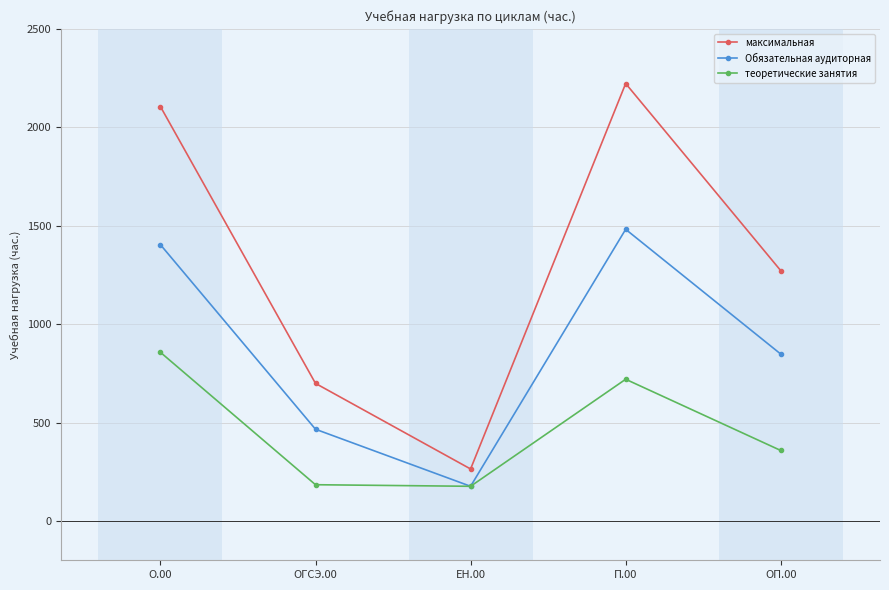

How many data points in максимальная are less than 1272?

2